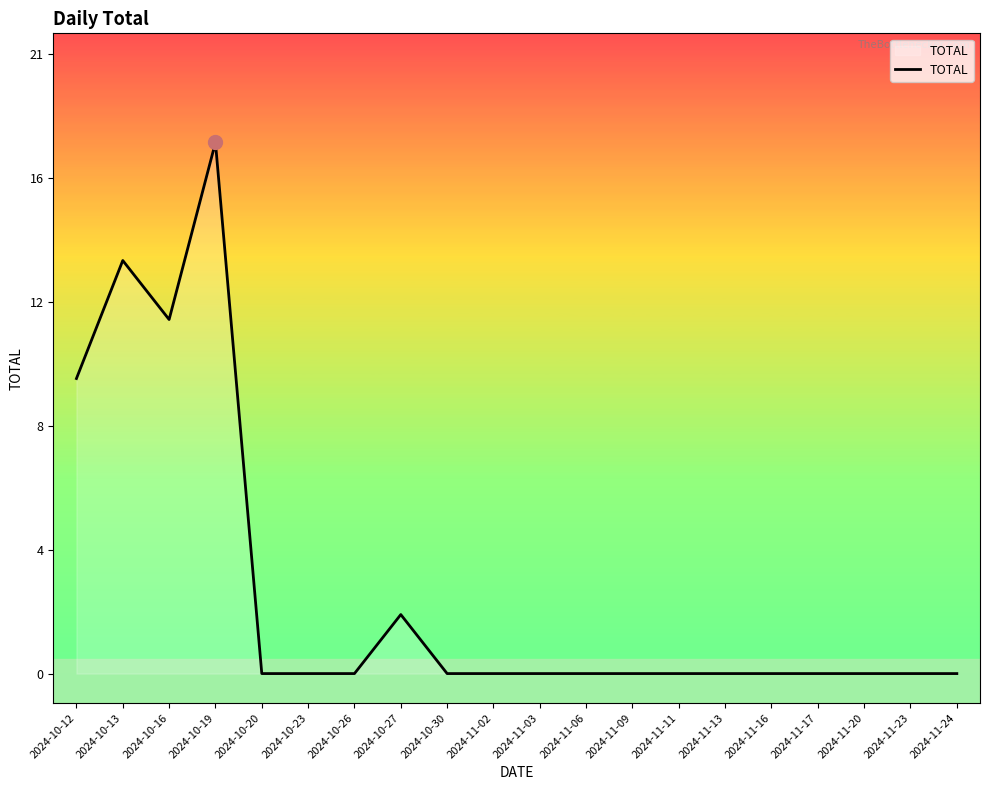

What is the maximum value shown in the chart?

18